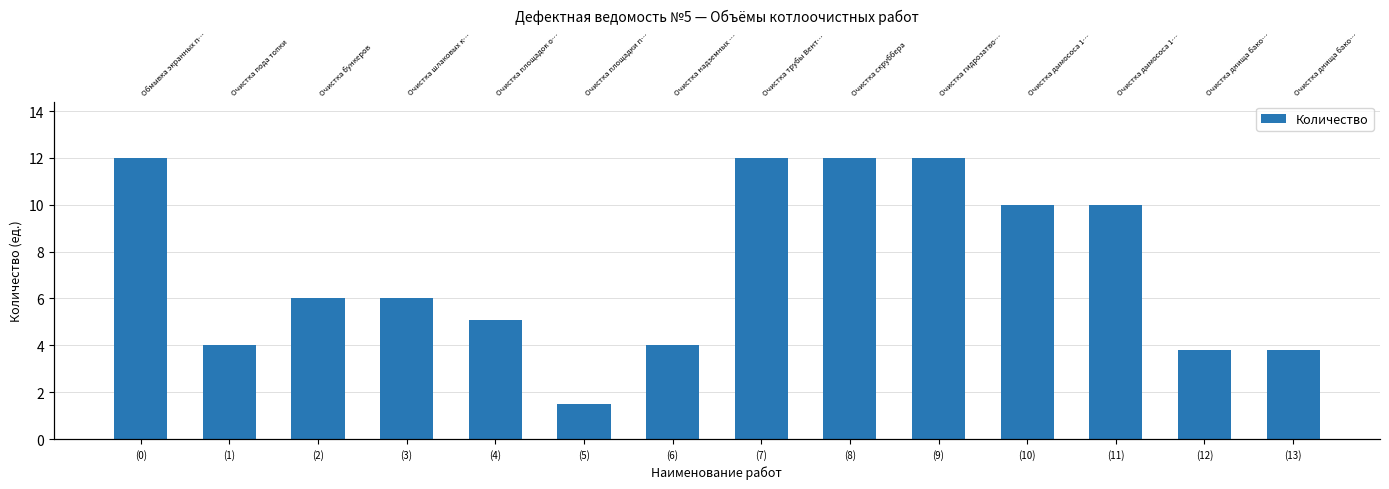

The value at (8) is 6.3. True or false?

False